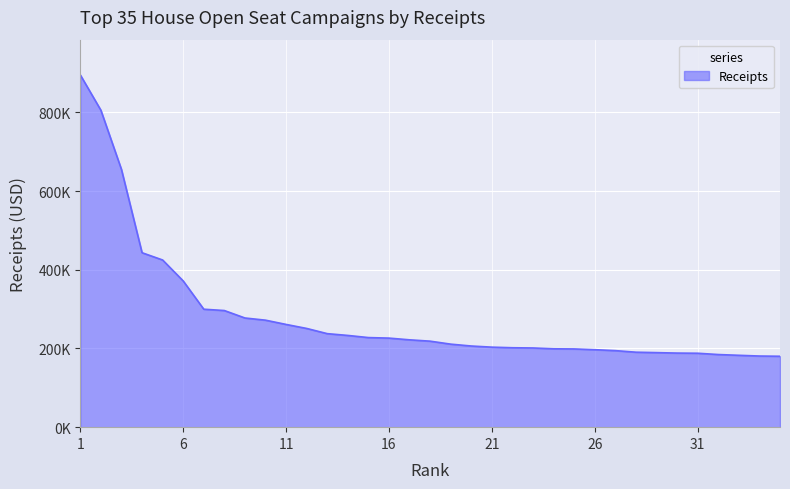

What is the value of the 27th point from the left?

194590